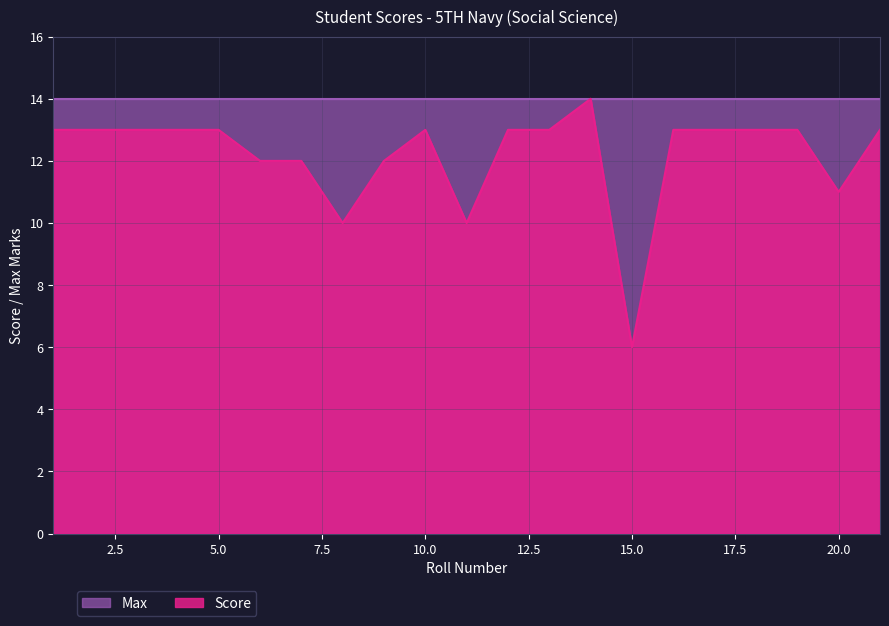

What is the value of the 6th point from the left?

12